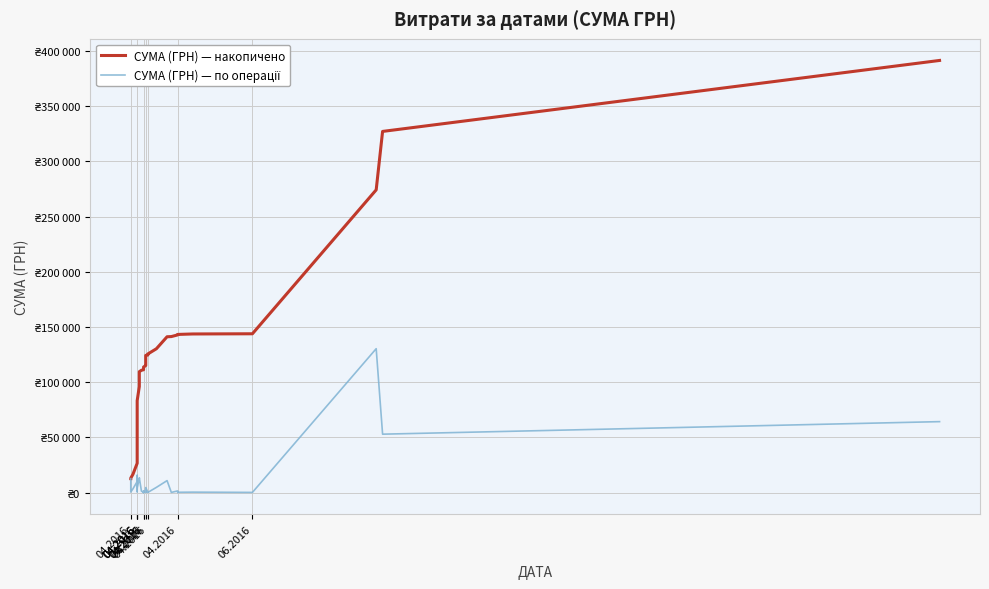

True or false: СУМА (ГРН) — накопичено and СУМА (ГРН) — по операції cross at least once.

False